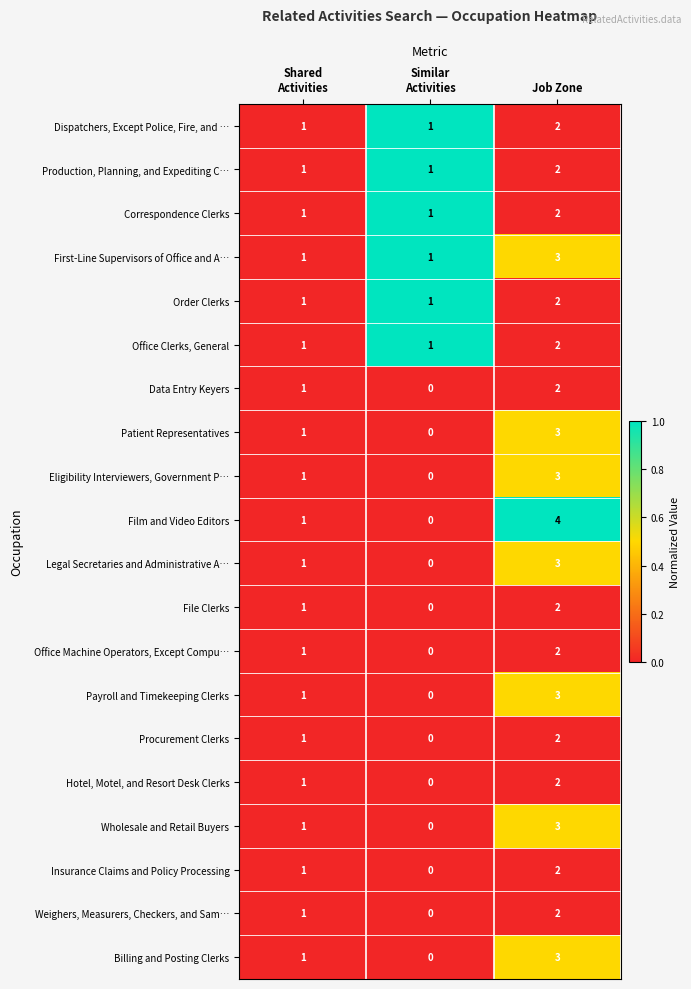

What is the total value across all series at Similar
Activities?

6